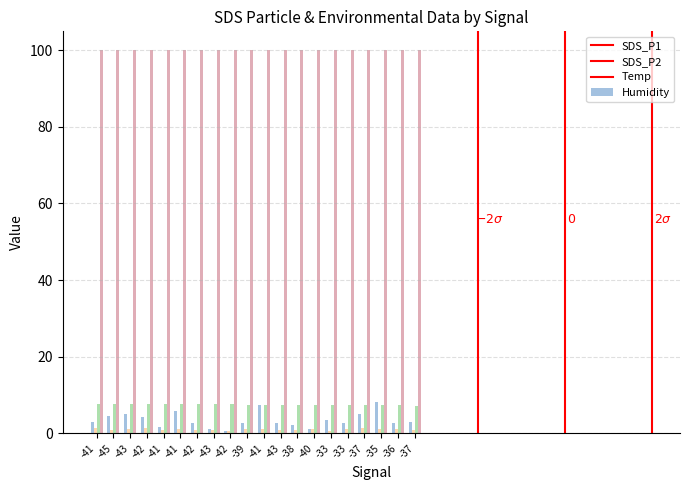

Reading right to left, list all the values displayed in this chart.

SDS_P1: -37=2.9	-36=2.7	-35=8.3	-37=5.2	-33=2.6	-33=3.5	-40=1.2	-38=2.1	-43=2.6	-41=7.3	-39=2.7	-42=0.7	-43=1.2	-42=2.8	-41=5.9	-41=1.8	-42=4.4	-43=5.2	-45=4.5	-41=3.0
SDS_P2: -37=1.0	-36=1.1	-35=1.3	-37=1.5	-33=1.2	-33=0.8	-40=1.1	-38=0.9	-43=0.8	-41=1.2	-39=1.1	-42=0.7	-43=1.0	-42=0.9	-41=1.1	-41=0.9	-42=1.4	-43=1.2	-45=1.0	-41=1.3
Temp: -37=7.2	-36=7.3	-35=7.3	-37=7.4	-33=7.4	-33=7.4	-40=7.4	-38=7.5	-43=7.5	-41=7.4	-39=7.5	-42=7.6	-43=7.6	-42=7.6	-41=7.6	-41=7.6	-42=7.6	-43=7.7	-45=7.7	-41=7.7
Humidity: -37=99.9	-36=99.9	-35=99.9	-37=99.9	-33=99.9	-33=99.9	-40=99.9	-38=99.9	-43=99.9	-41=99.9	-39=99.9	-42=99.9	-43=99.9	-42=99.9	-41=99.9	-41=99.9	-42=99.9	-43=99.9	-45=99.9	-41=99.9